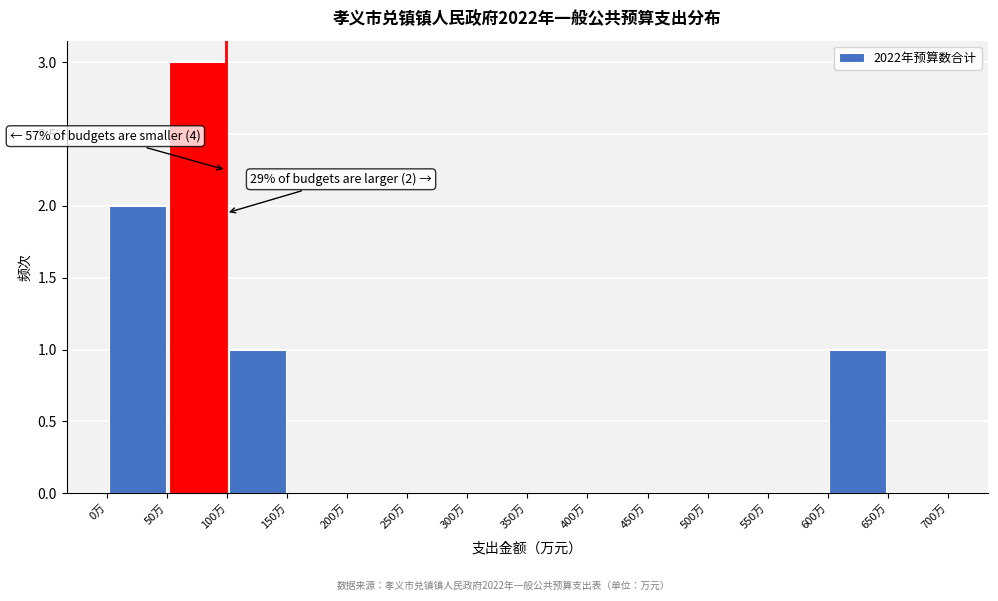

Over which range of the x-axis is the bar tallest?

50 to 100